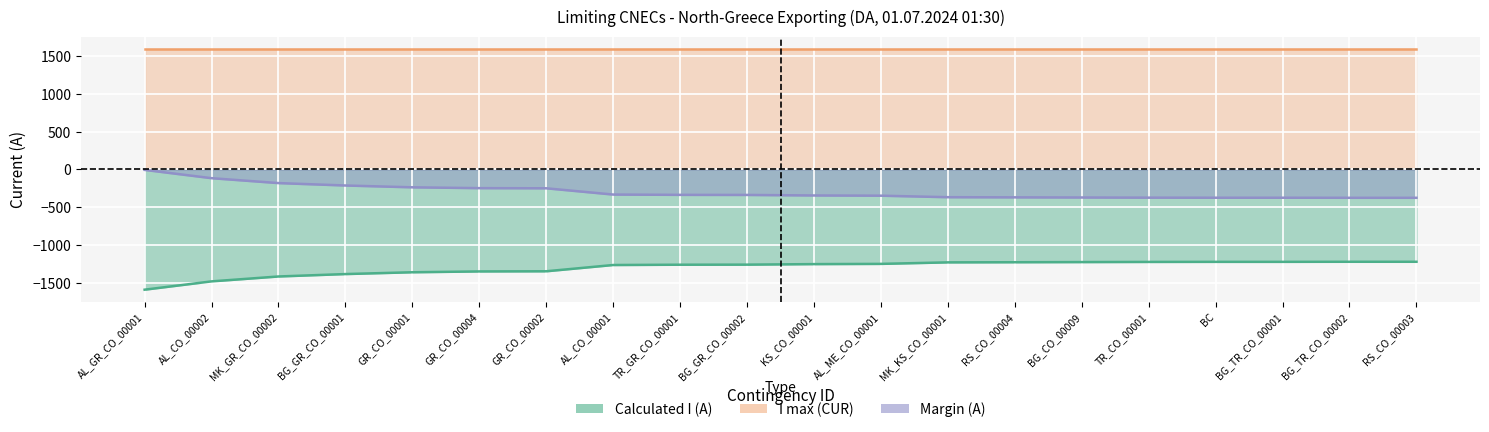

Between GR_CO_00001 and BG_TR_CO_00002, which series saw the biggest shift?

Calculated I (A)